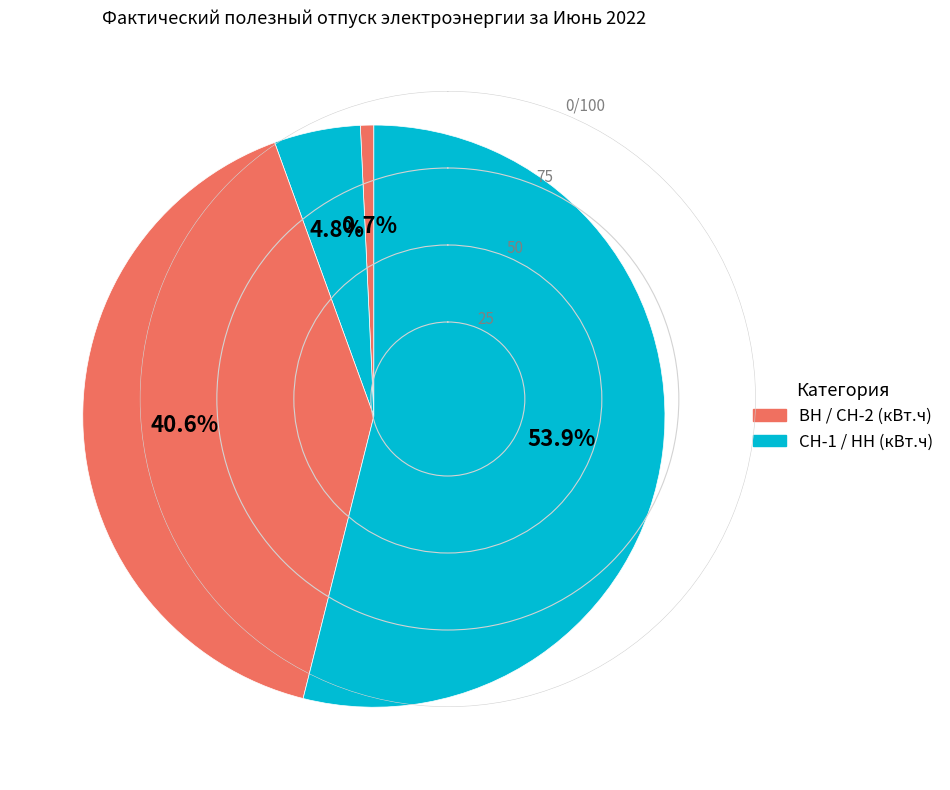

Count the number of slices in the pie.

4